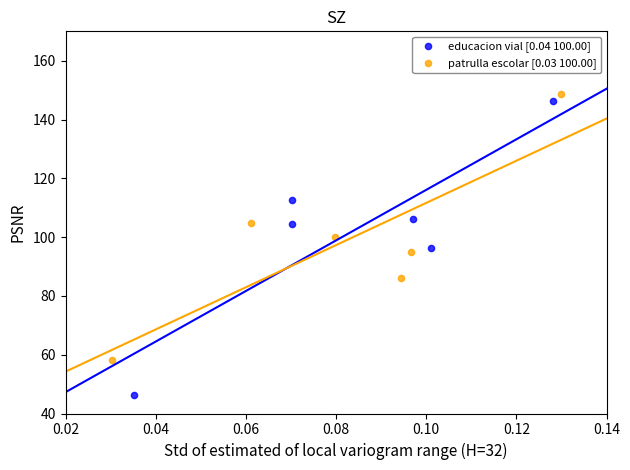

Which series reaches the minimum Y coordinate?

educacion vial [0.04 100.00]